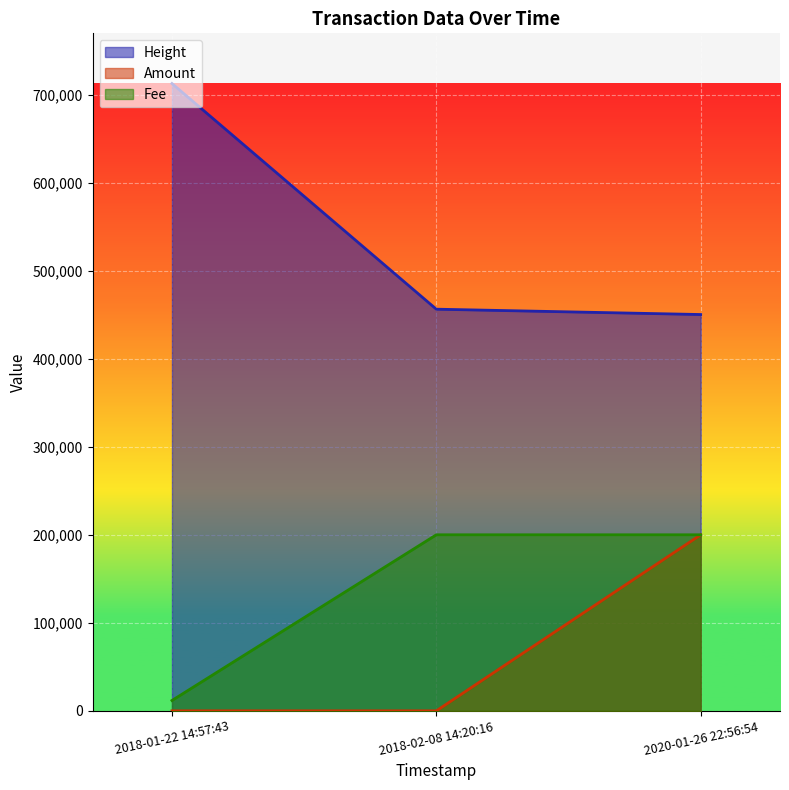

Which category has the lowest value in the Amount series?

2018-01-22 14:57:43